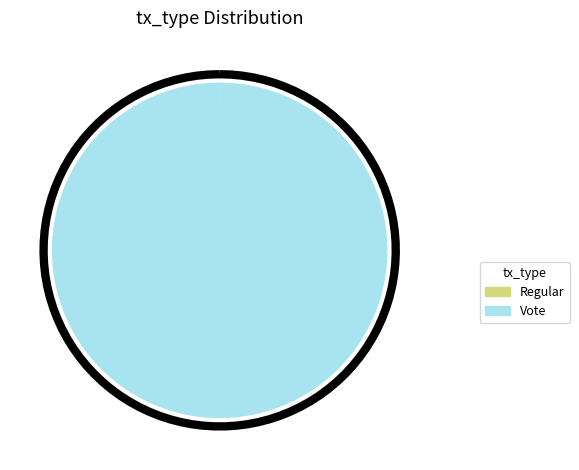

How many segments does this pie chart have?

2